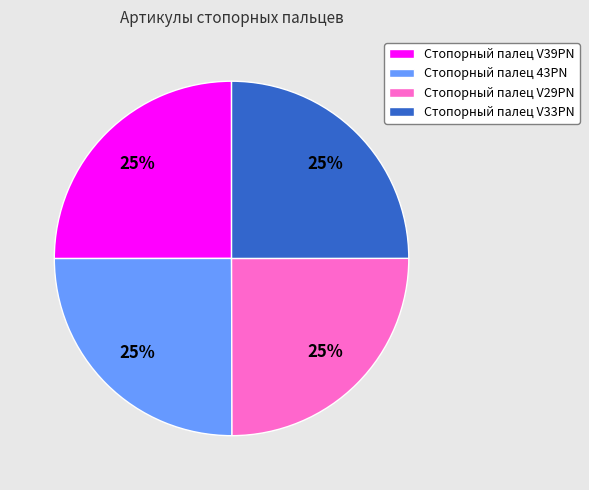

To the nearest percent, what portion does Стопорный палец V33PN represent?

25%